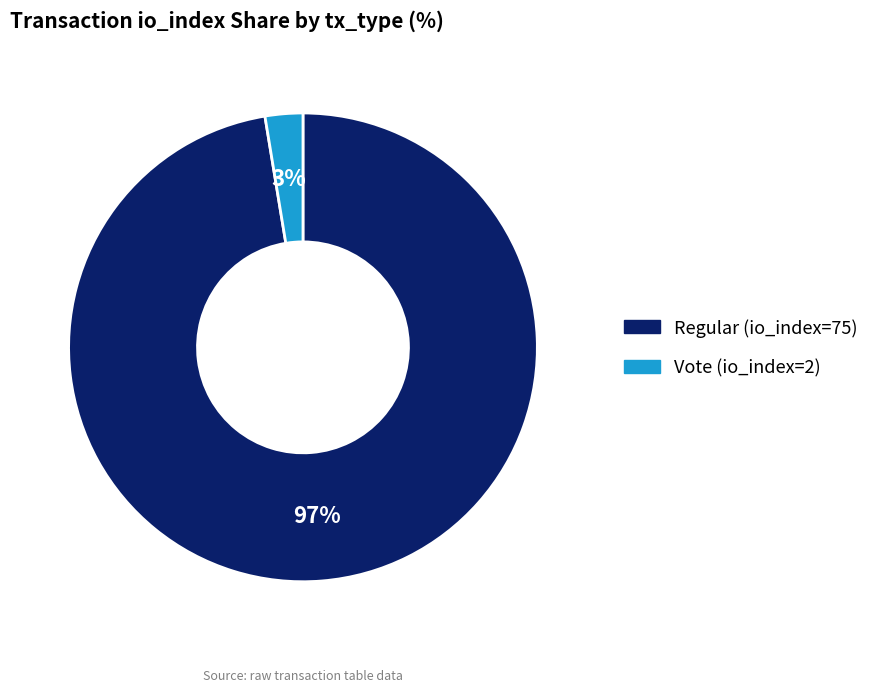

How many slices are in this pie chart?

2